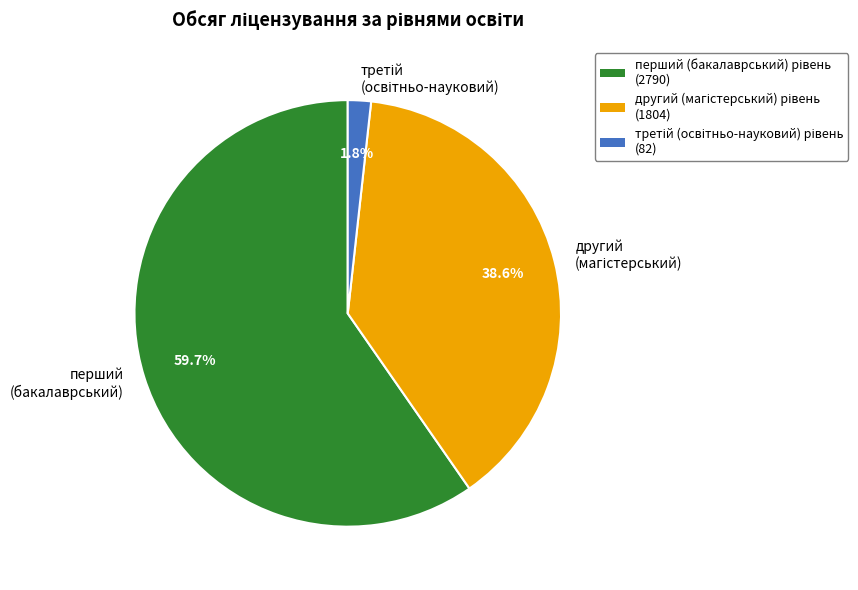

Which slice is the largest?

перший (бакалаврський)